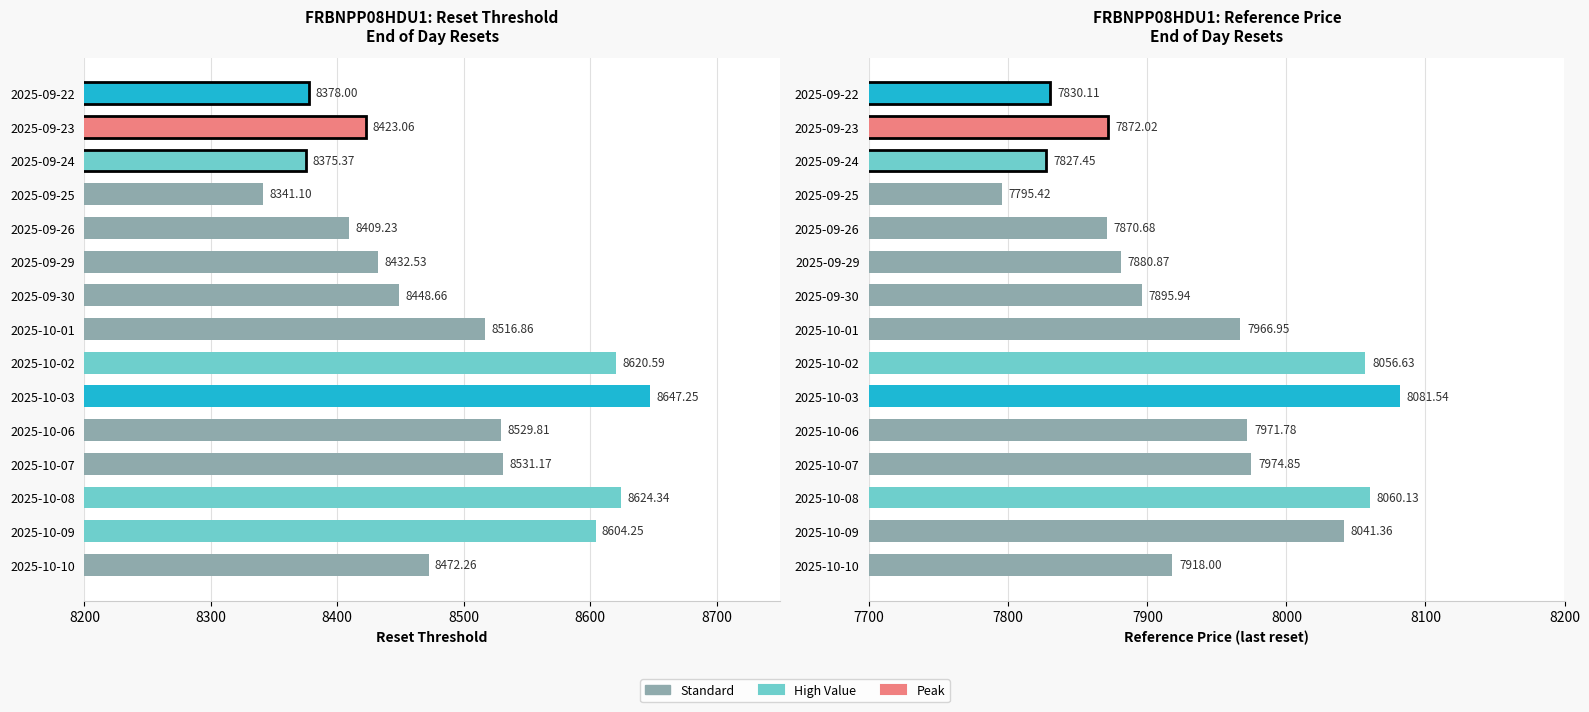

The Reference Price series shows 2936.8 at 2025-09-29. True or false?

False